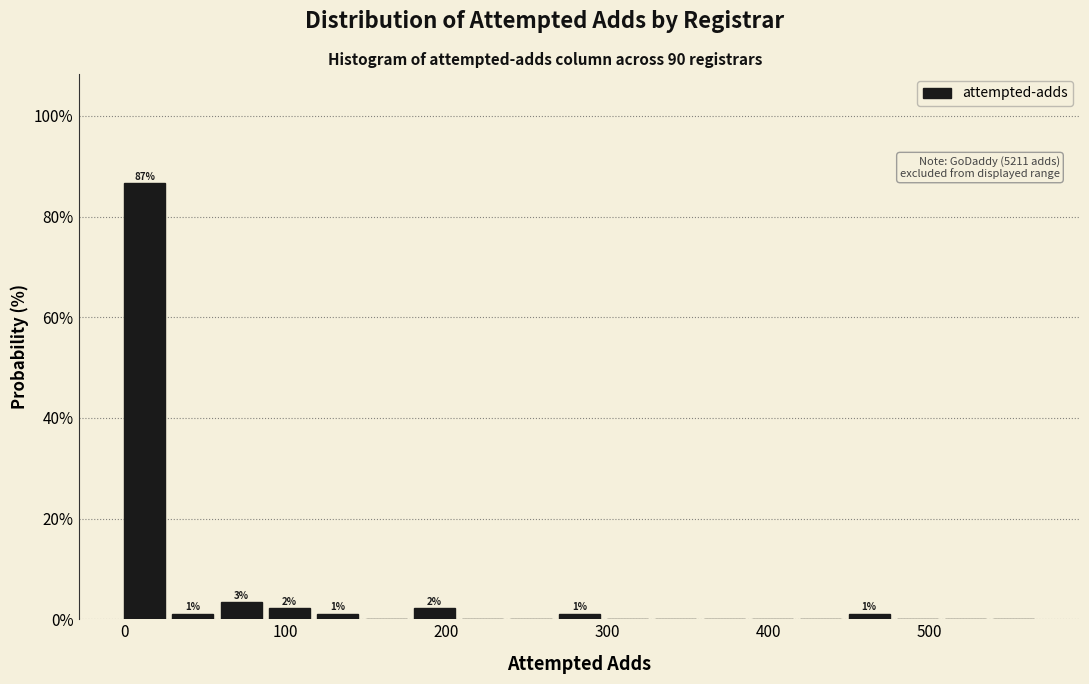

Read against the x-axis, roughly where is the centre of the tallest bar?

10